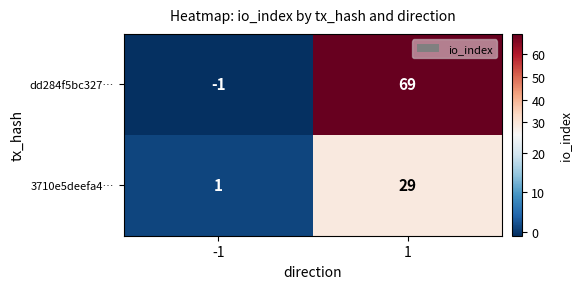

The value of dd284f5bc327… at -1 is 0. True or false?

False